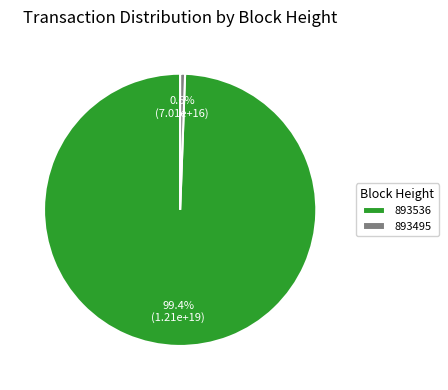

Is there any slice that represents more than half of the pie?

Yes